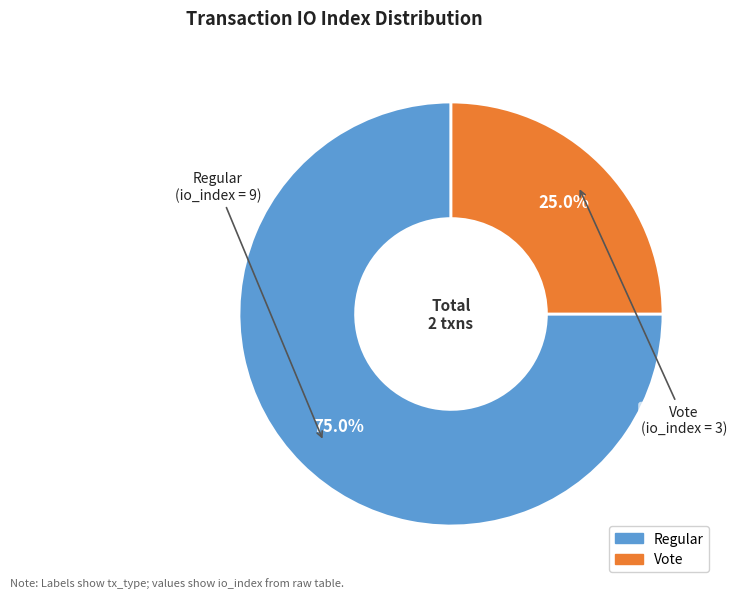

Between Vote and Regular, which is larger?

Regular